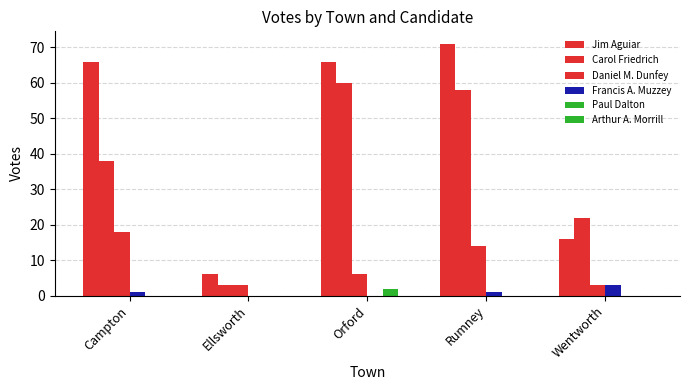

How many Paul Dalton values are between 0 and 1?

4